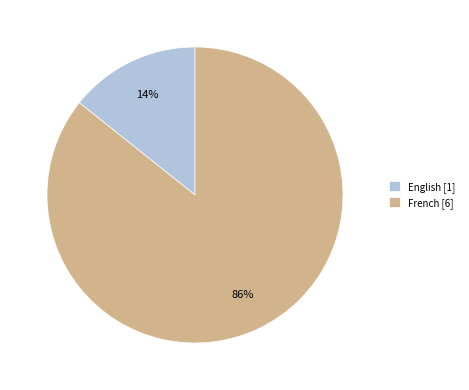

What is the smallest slice in the pie chart?

English